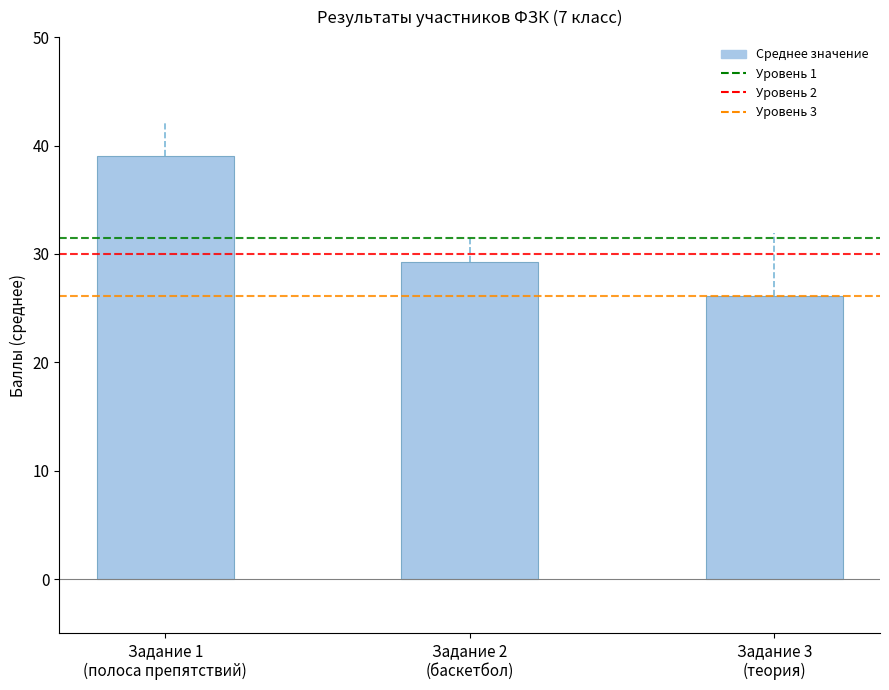

Rank the categories by value from highest to lowest.

Задание 1
(полоса препятствий), Задание 2
(баскетбол), Задание 3
(теория)